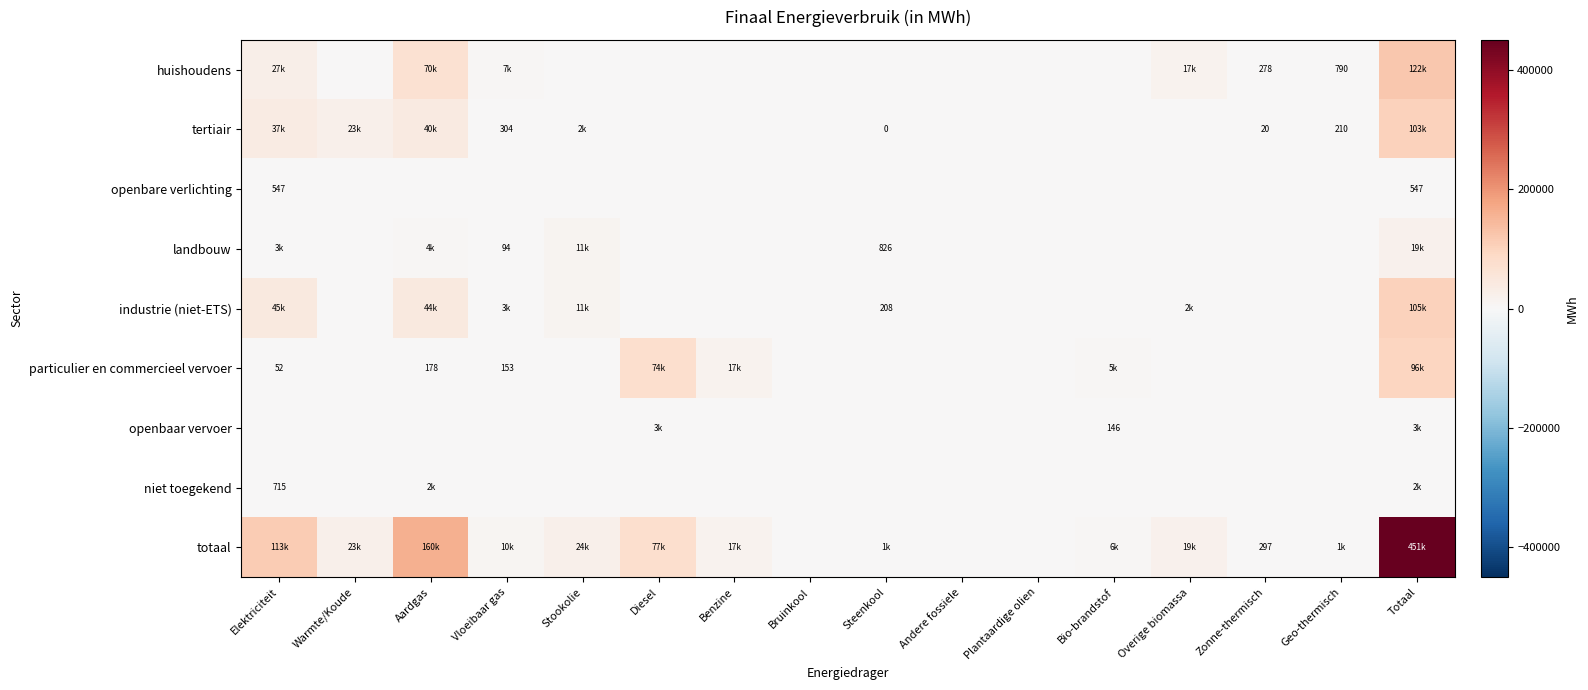

At which category is the sum across all series the highest?

Totaal